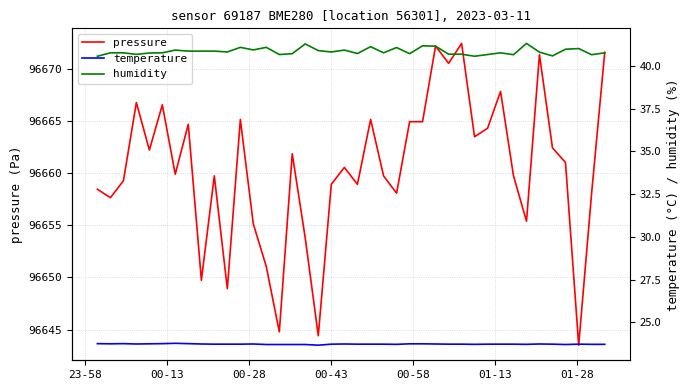

What is the lowest value of the pressure series?

96643.5